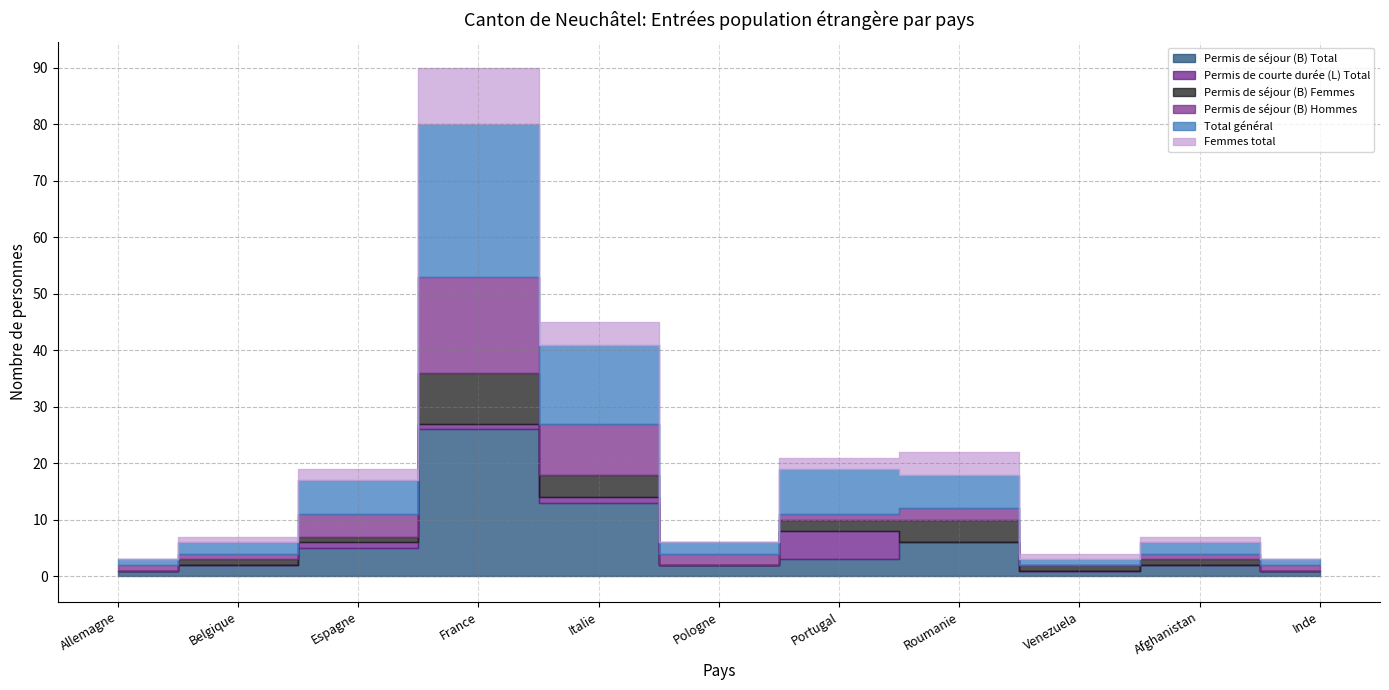

In Total général, how many points are higher than both neighbors (excluding endpoints)?

3